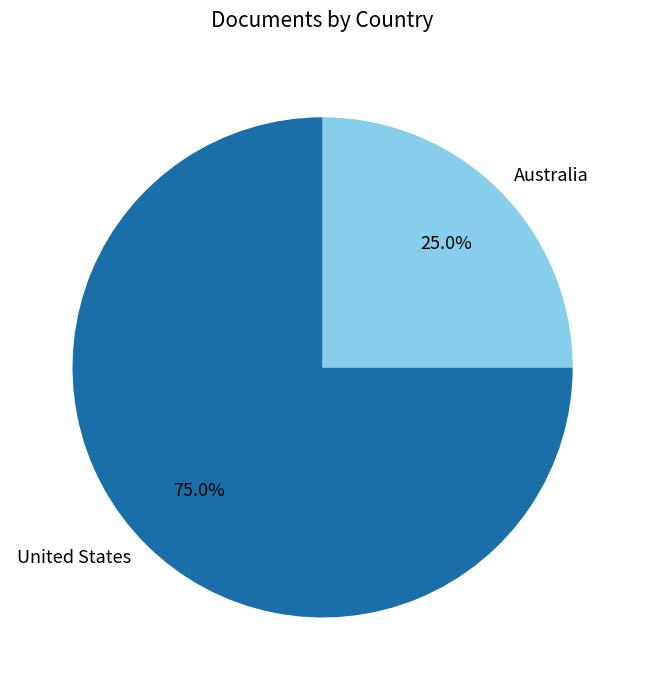

The Australia slice represents 12% of the pie. True or false?

False